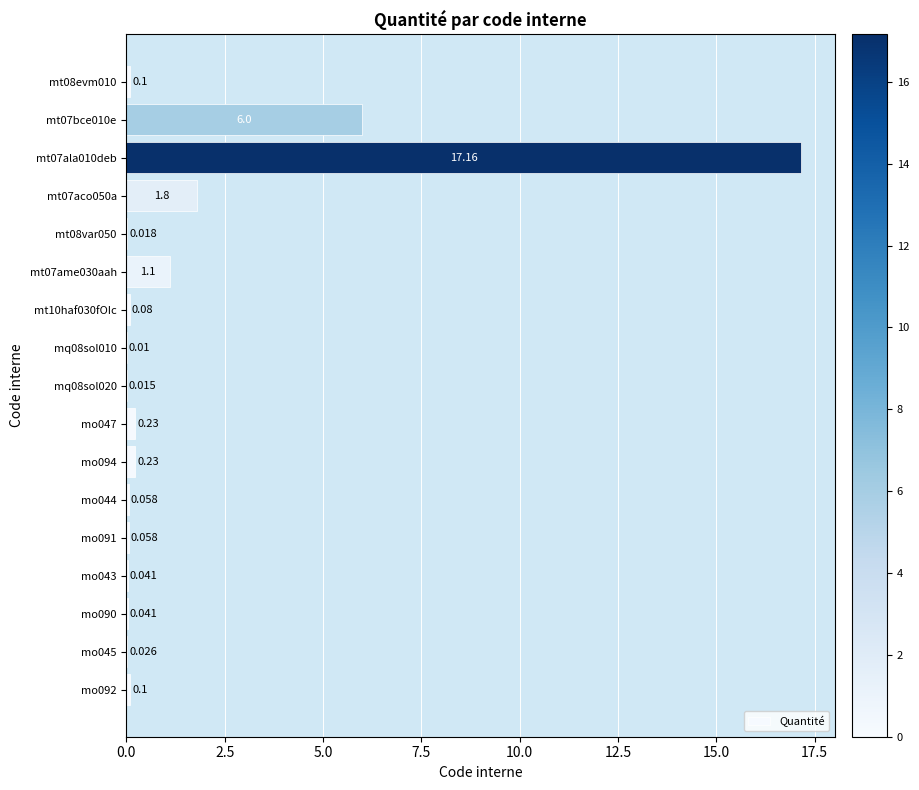

Are the bars horizontal?

Yes